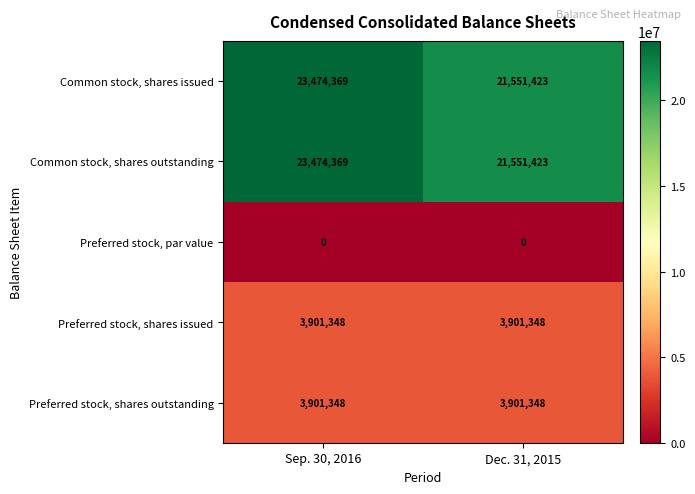

What is the difference between the highest and lowest values at Sep. 30, 2016?

23474369